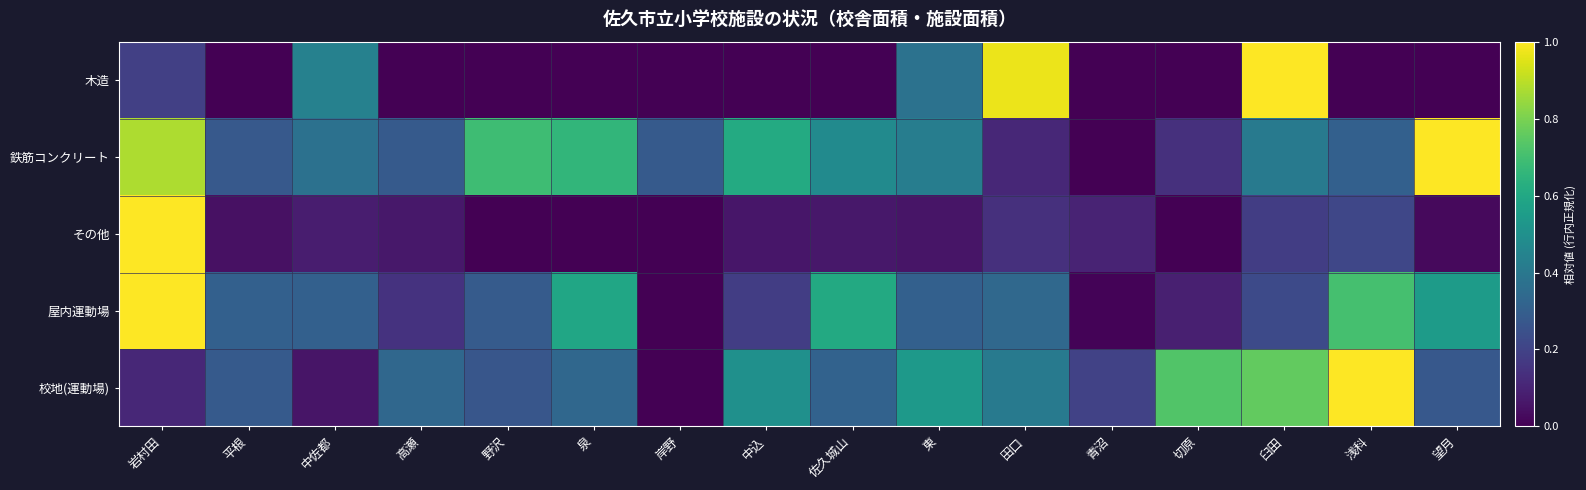

Which series has the largest total across all categories?

鉄筋コンクリート